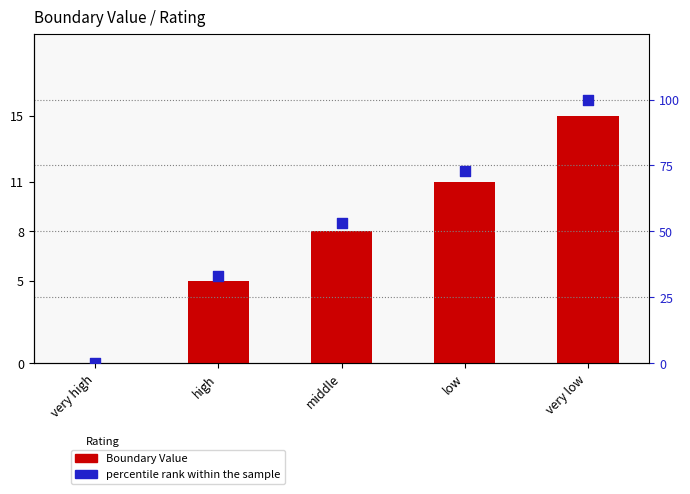

Which series has the largest Y range (max minus min)?

percentile rank within the sample